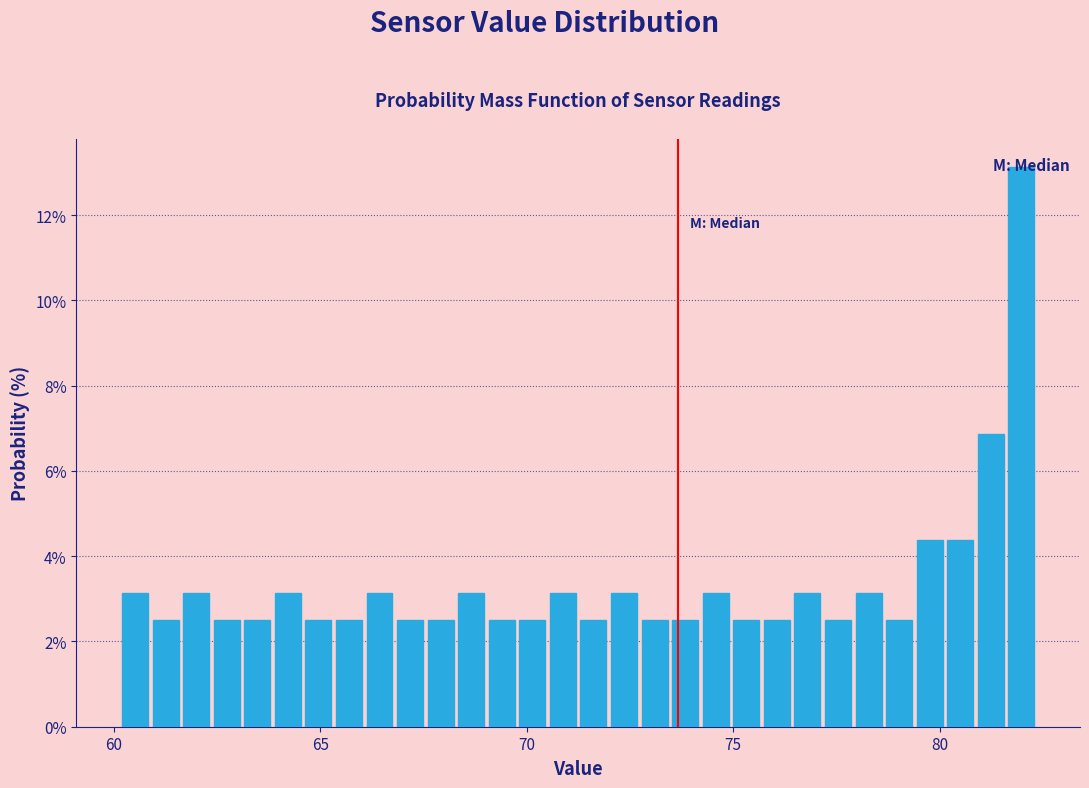

Read against the x-axis, roughly where is the centre of the tallest bar?

82.0